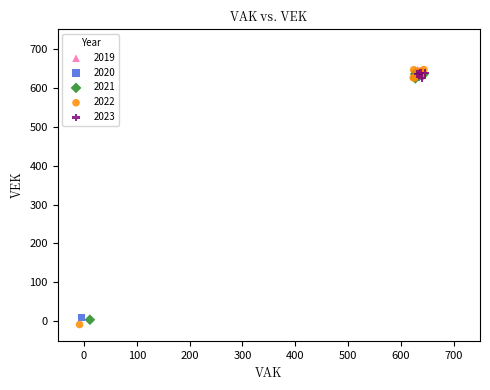

Which series reaches the minimum Y coordinate?

2022